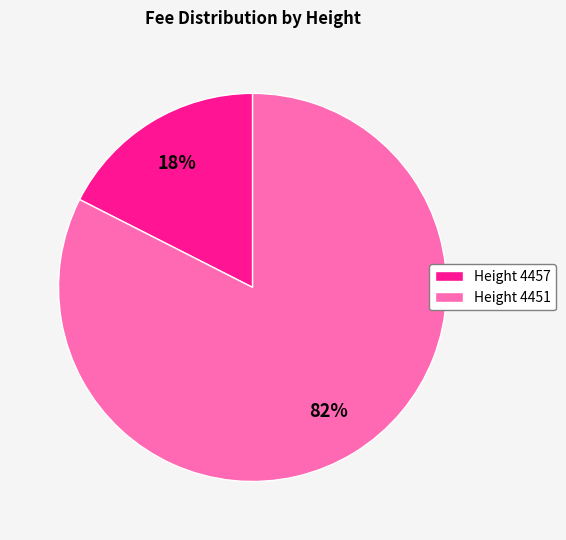

To the nearest percent, what portion does Height 4451 represent?

82%